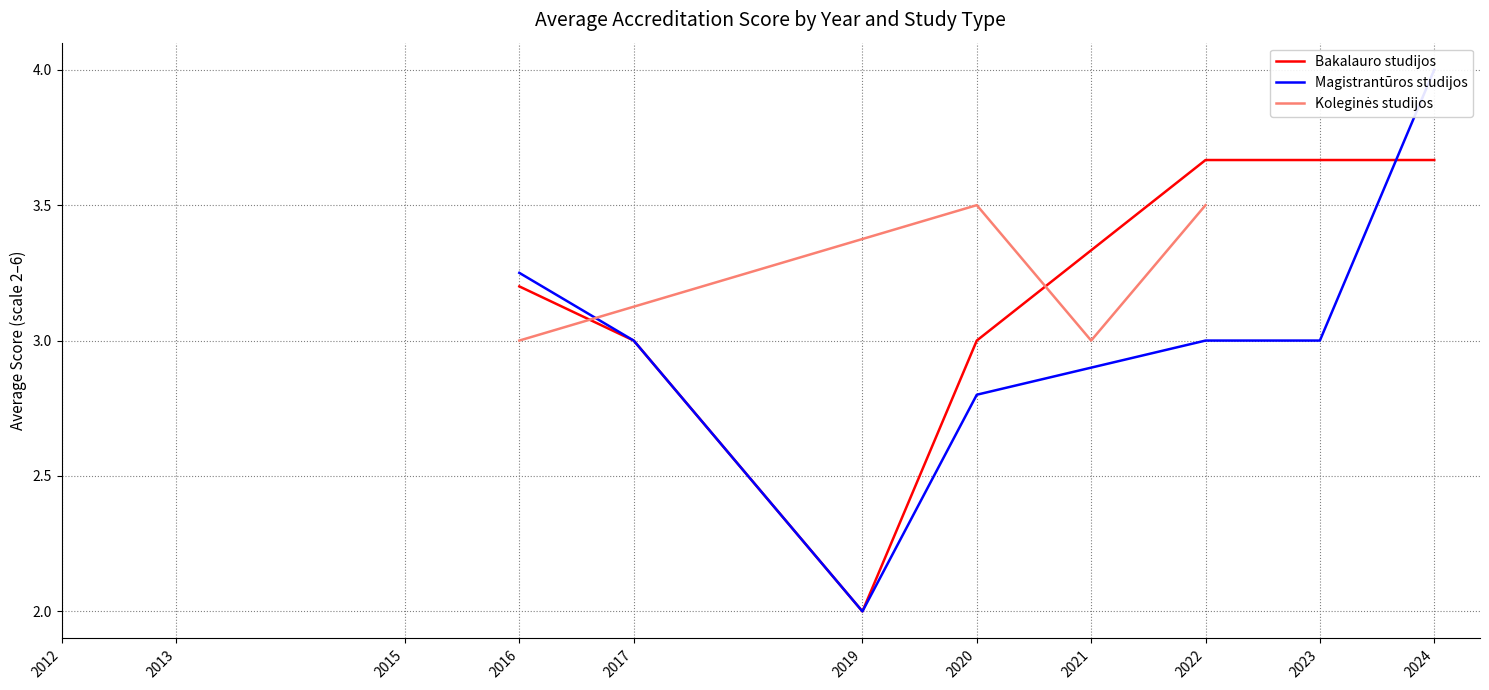

Is the value of Bakalauro studijos at 2020 greater than the value of Koleginės studijos at 2023?

Yes